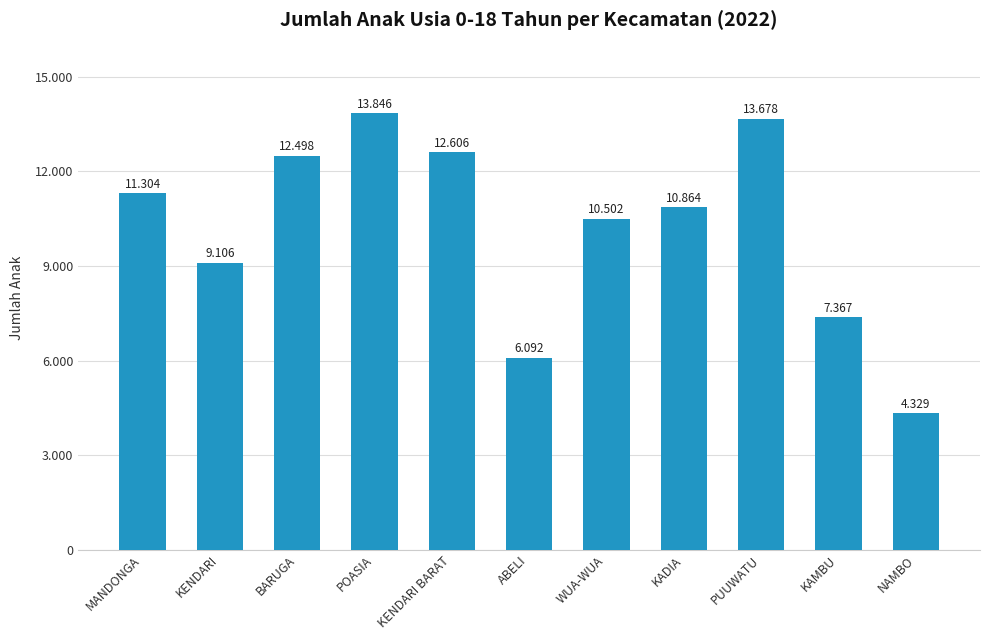

Approximately how many times larger is the value at WUA-WUA compared to ABELI?

1.7